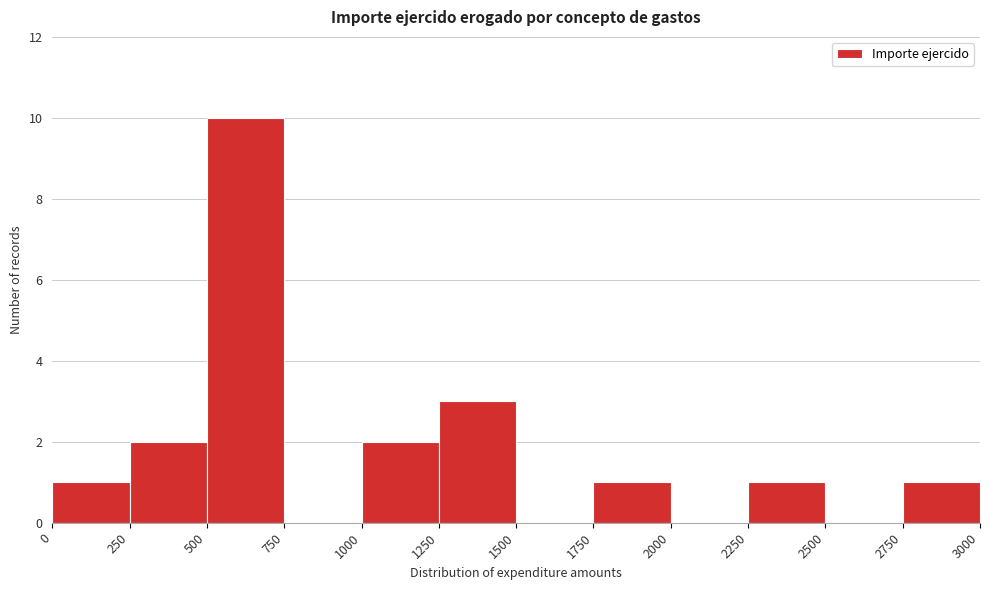

Reading left to right, transcribe this chart: for each bar, give the range it covers on the x-axis and its height. The values are not printed on the chart, so give them approximately, as read against the axis.

0 to 250: 1
250 to 500: 2
500 to 750: 10
750 to 1000: 0
1000 to 1250: 2
1250 to 1500: 3
1500 to 1750: 0
1750 to 2000: 1
2000 to 2250: 0
2250 to 2500: 1
2500 to 2750: 0
2750 to 3000: 1